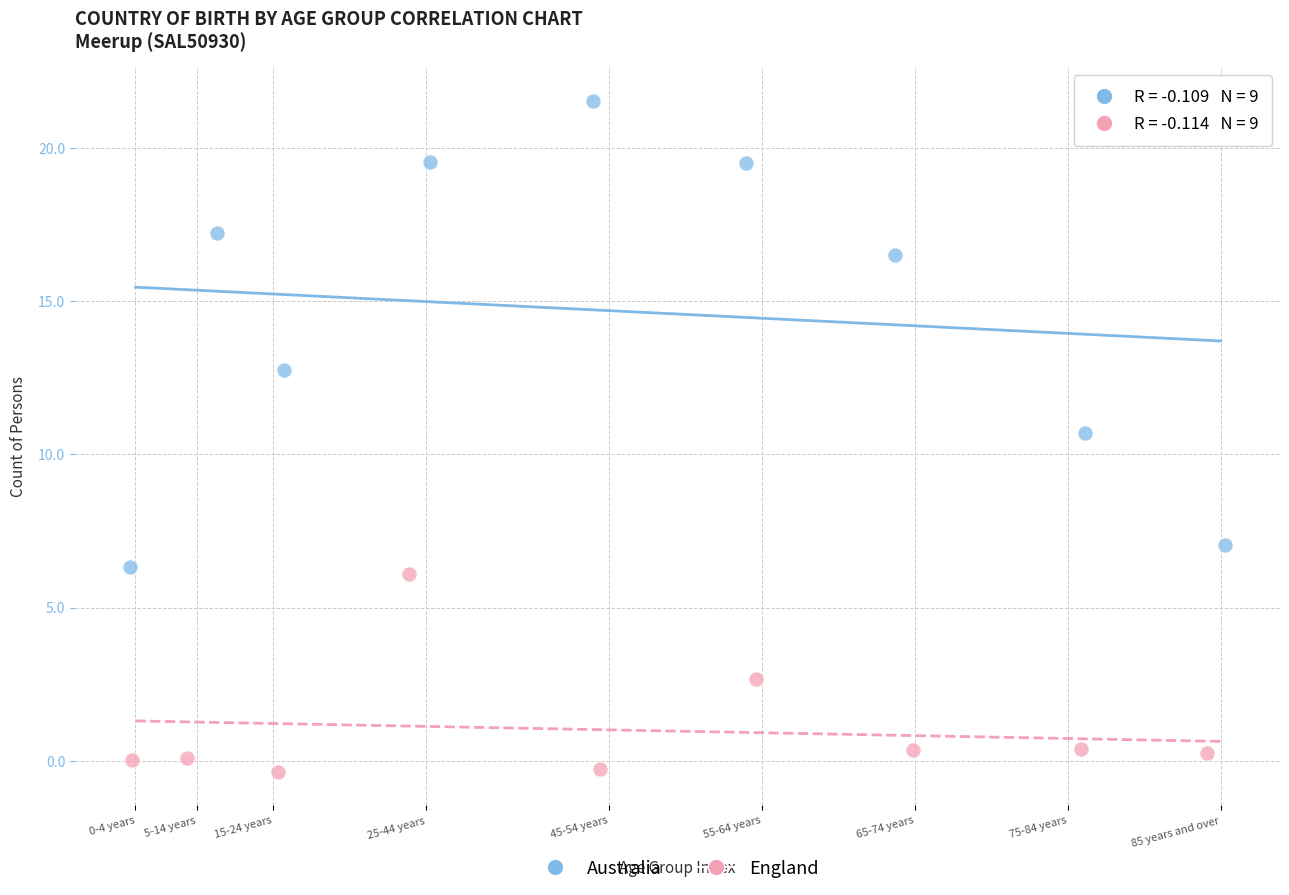

Which series reaches the minimum Y coordinate?

England